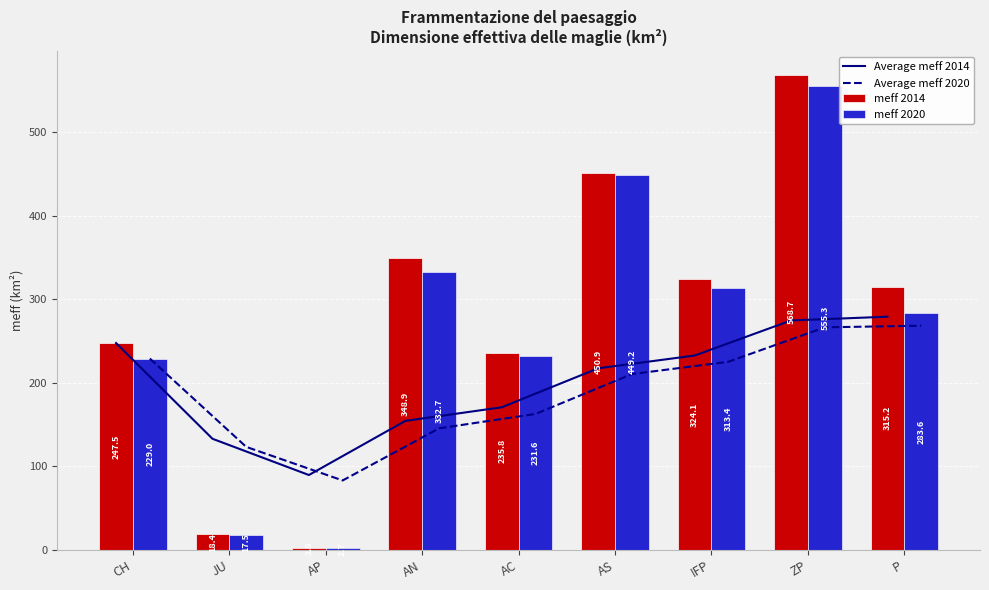

What is the label of the 1st bar from the right?

P